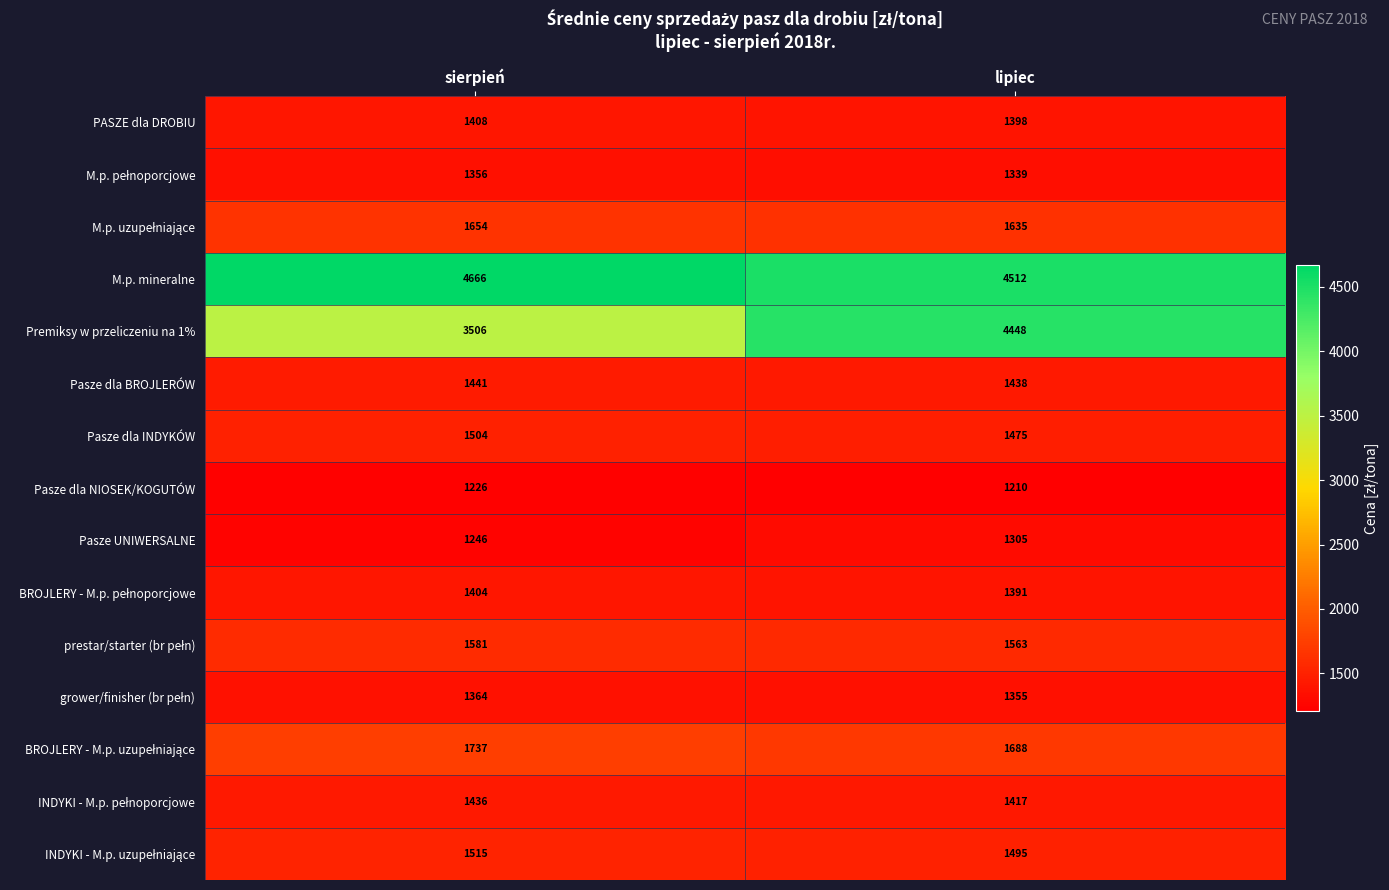

What is the smallest value displayed?

1210